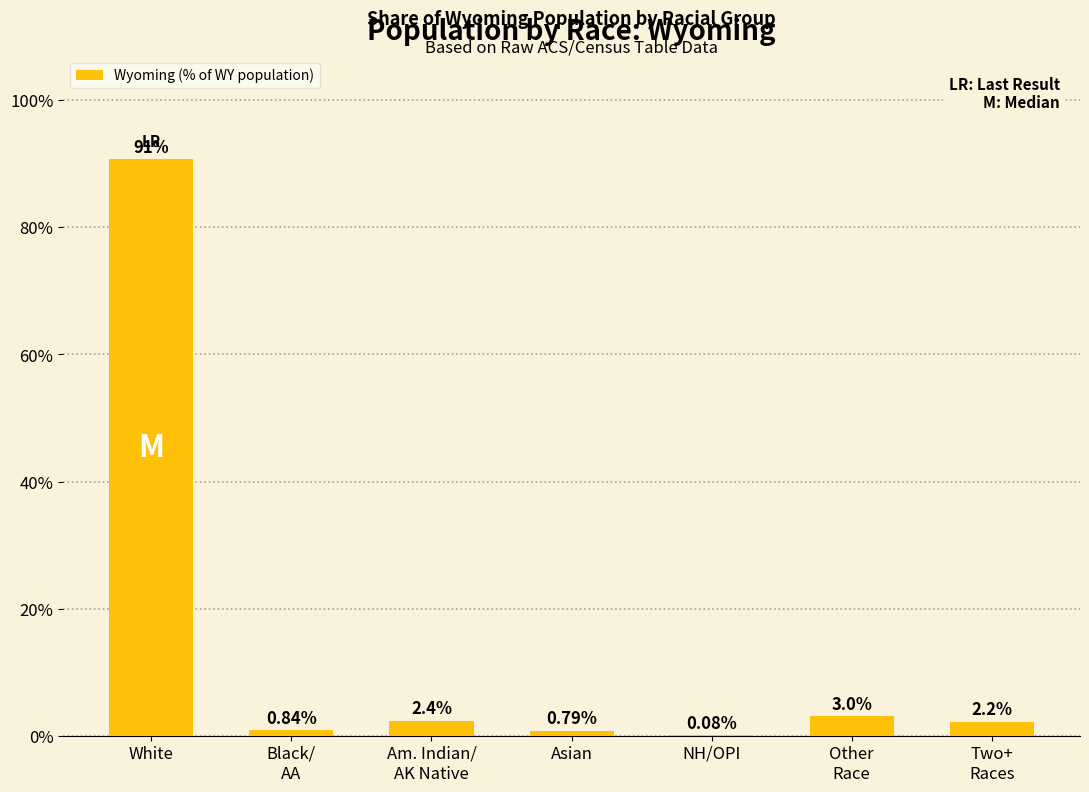

Where does the data first go above 2?

White